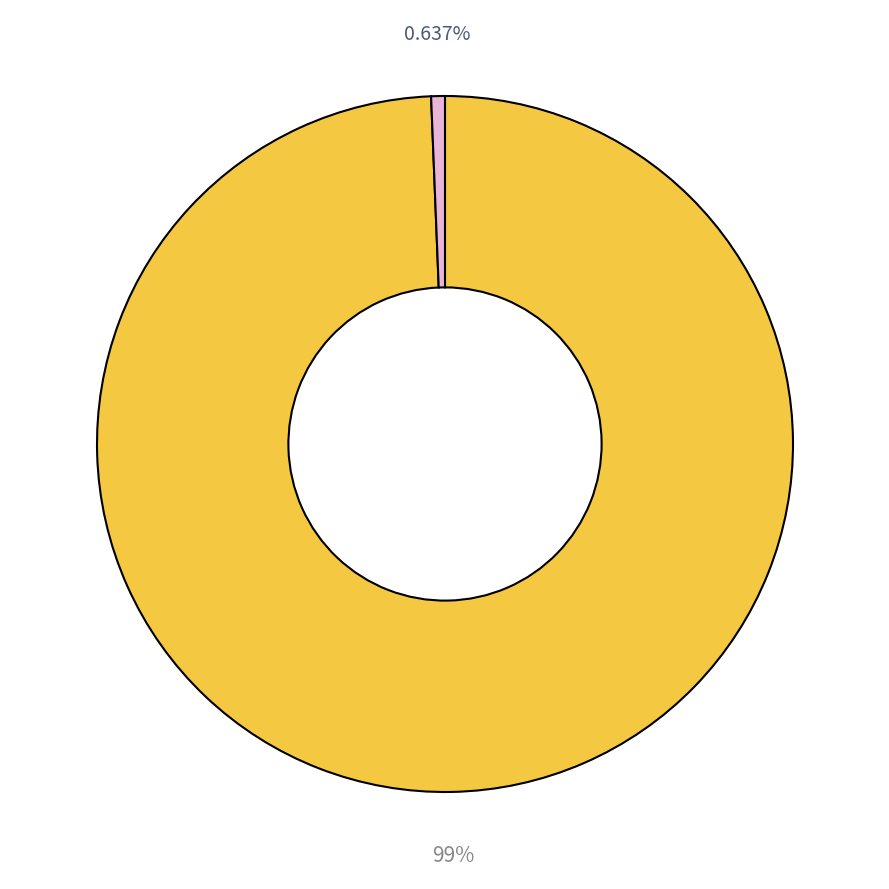

To the nearest percent, what is the difference between the largest and smallest slice percentages?

99%